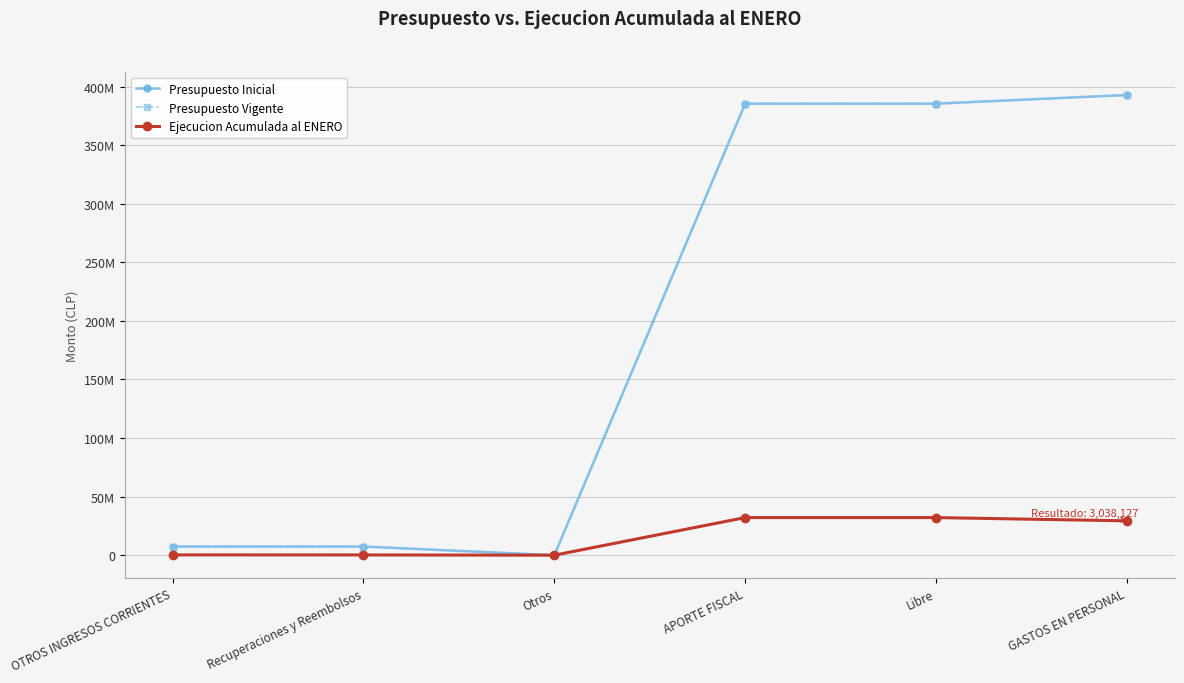

Is the value of Presupuesto Inicial at OTROS INGRESOS CORRIENTES greater than the value of Ejecucion Acumulada al ENERO at OTROS INGRESOS CORRIENTES?

Yes